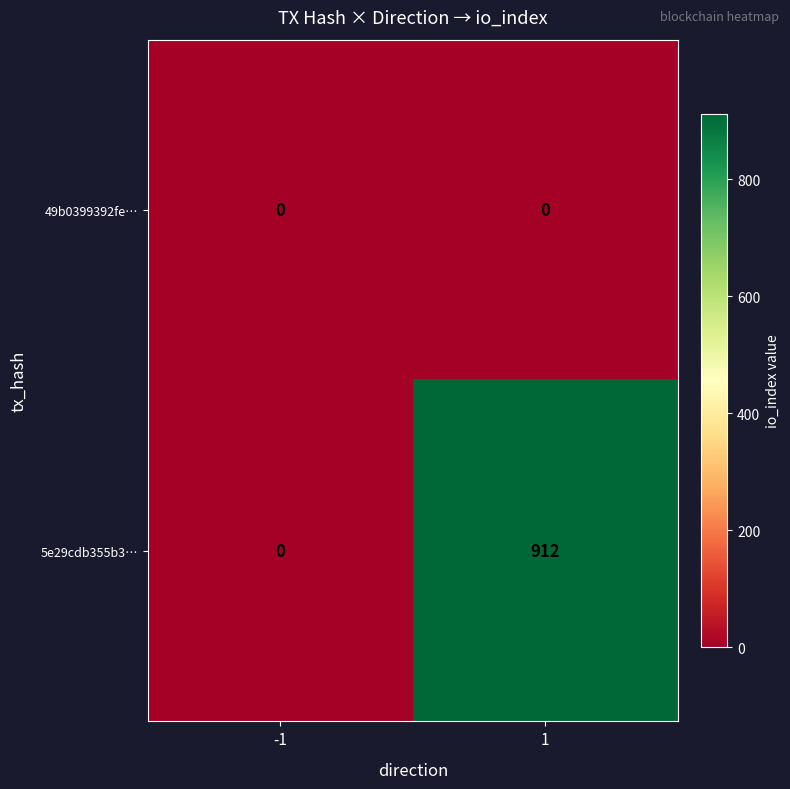

True or false: 49b0399392fe… has a value of 0 at -1.

True